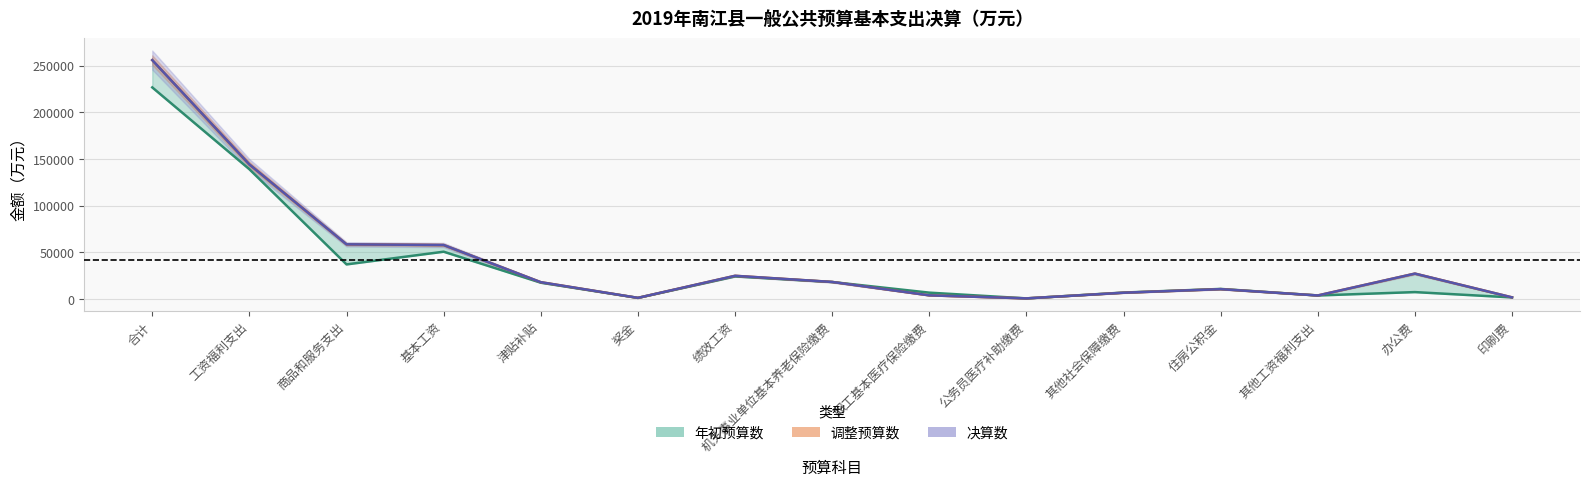

What is the difference between the maximum and minimum values in the 年初预算数 series?

226189